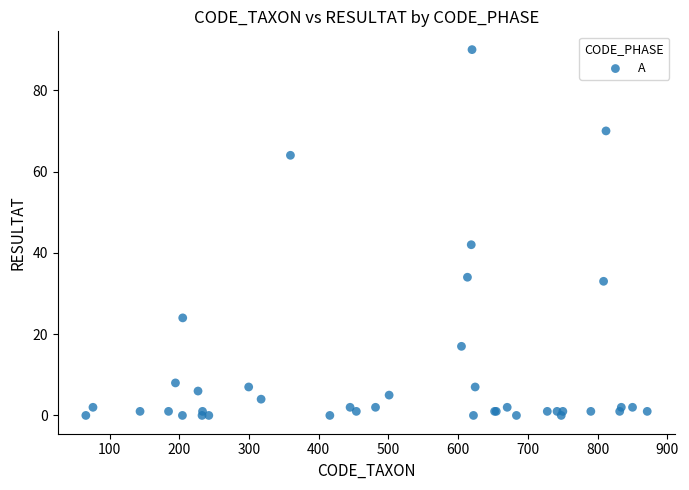

What Y value in the scatter plot is closest to 45?

42